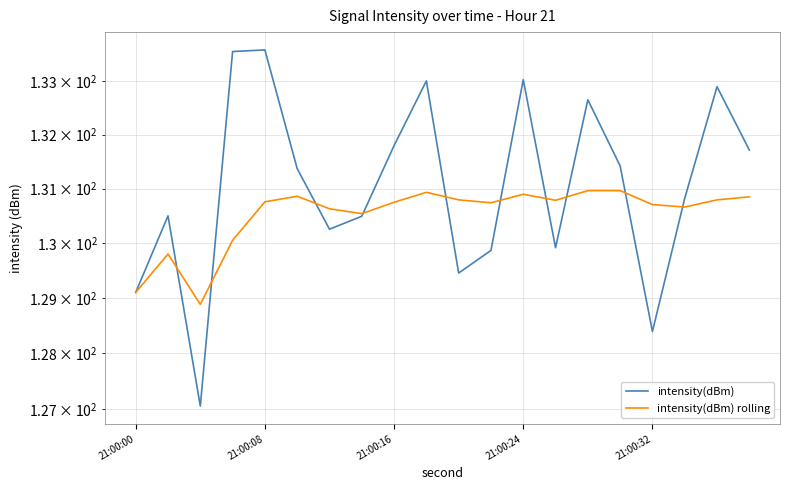

True or false: intensity(dBm) rolling has more than 1 interior local peaks.

True